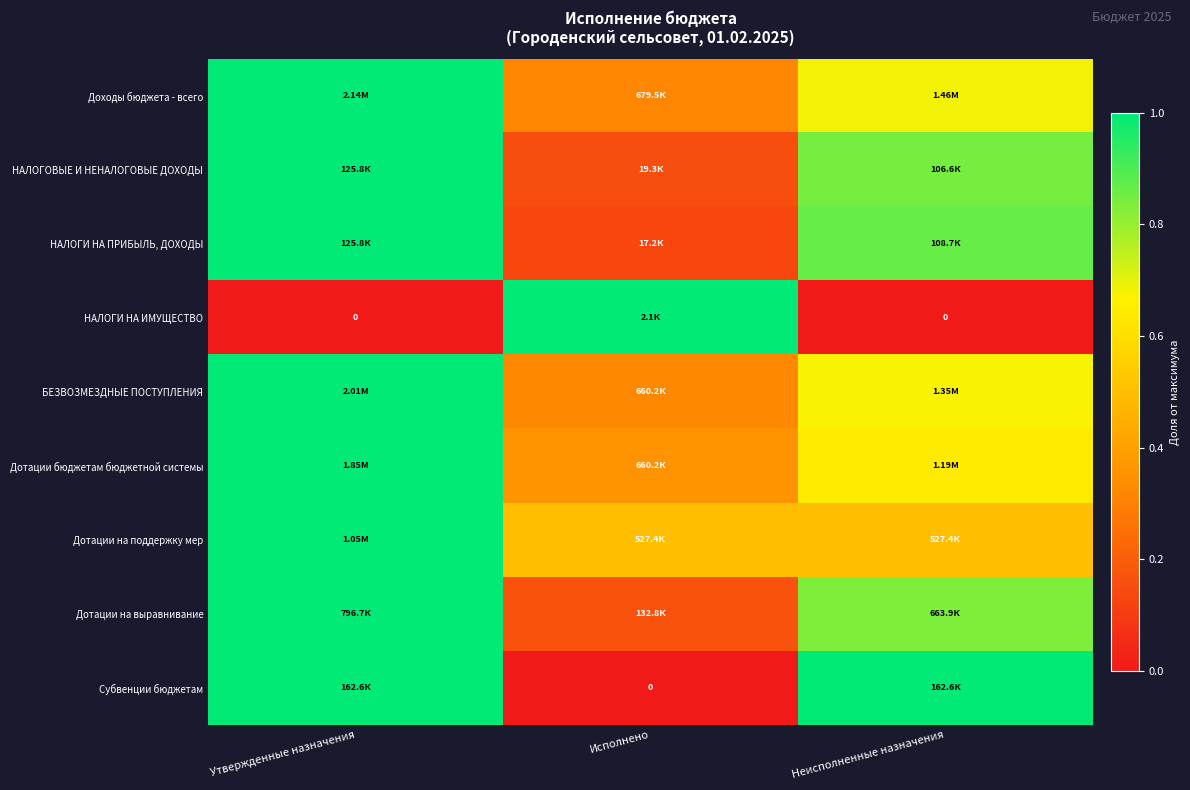

Count the НАЛОГОВЫЕ И НЕНАЛОГОВЫЕ ДОХОДЫ values in the range 0 to 1.

3